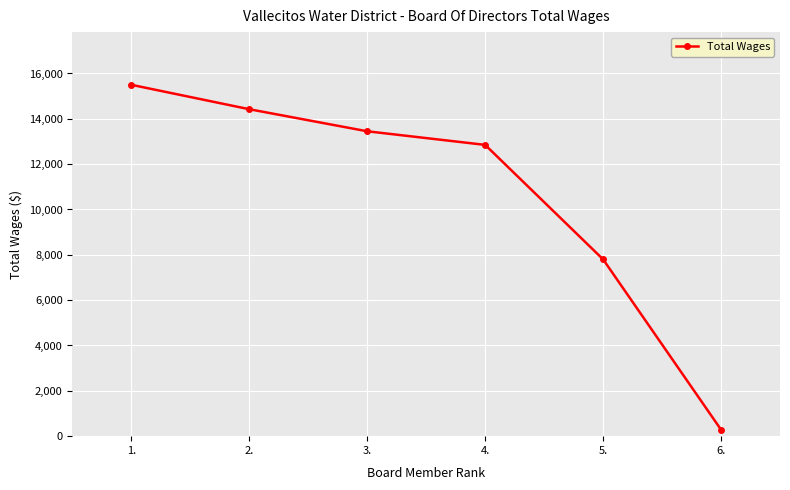

Which label corresponds to the smallest value in the chart?

6.